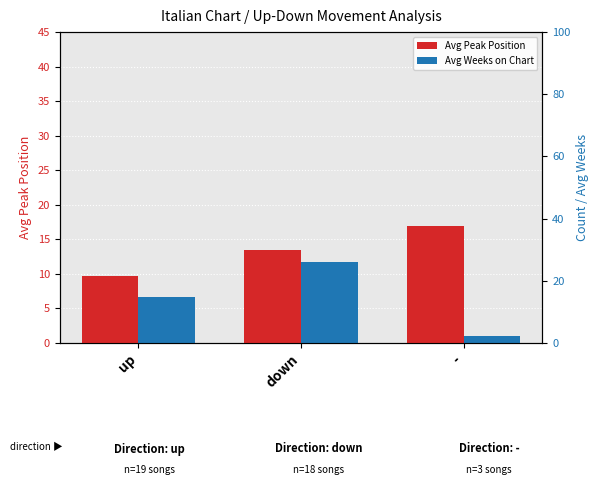

The Avg Weeks on Chart series shows 2.2 at up. True or false?

False